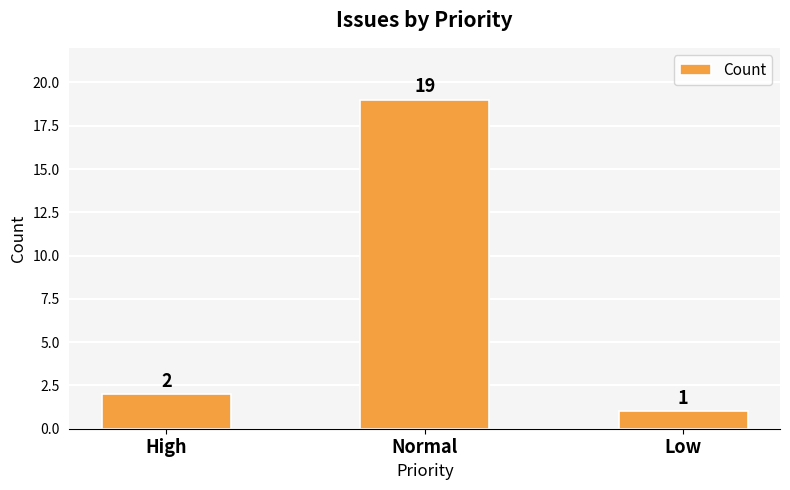

What is the maximum value shown in the chart?

19